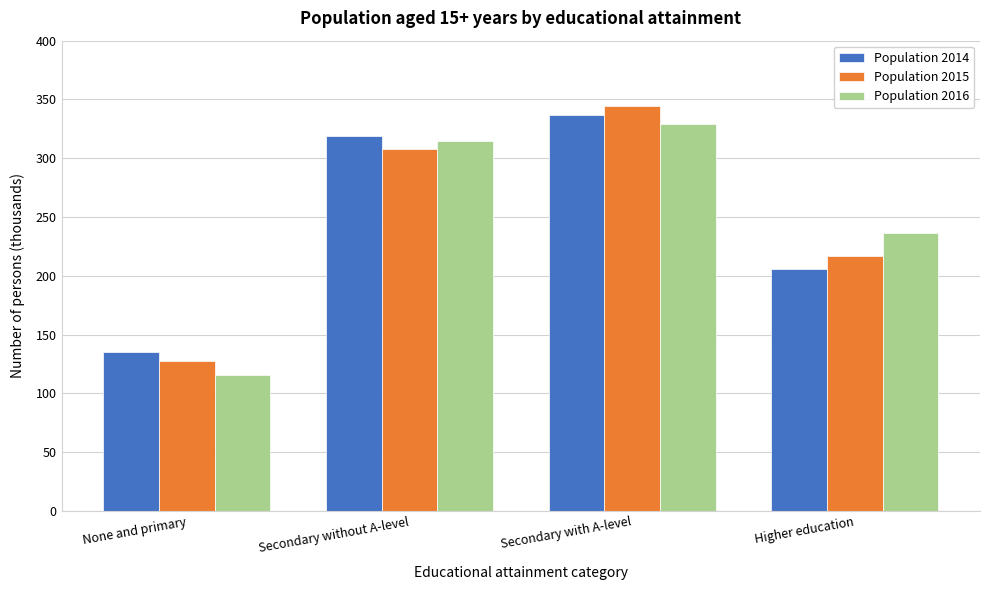

Reading left to right, what are all the values shown in this chart?

Population 2014: None and primary=135.2	Secondary without A-level=319.0	Secondary with A-level=336.5	Higher education=205.8
Population 2015: None and primary=127.3	Secondary without A-level=307.9	Secondary with A-level=344.0	Higher education=217.2
Population 2016: None and primary=115.9	Secondary without A-level=315.0	Secondary with A-level=328.7	Higher education=236.1